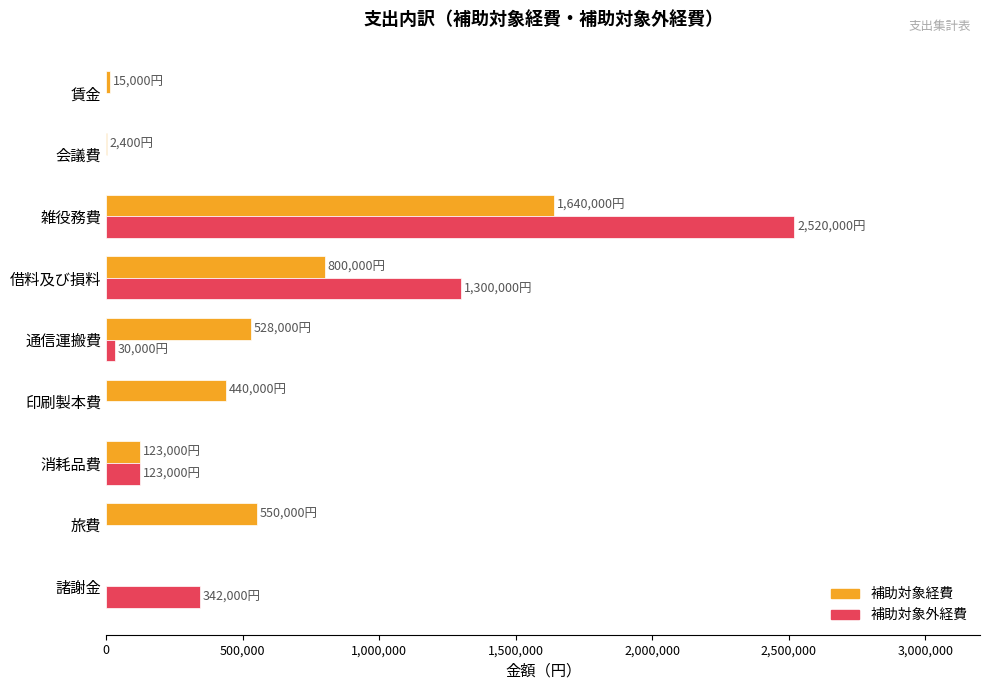

Which category has the highest value in the 補助対象外経費 series?

雑役務費